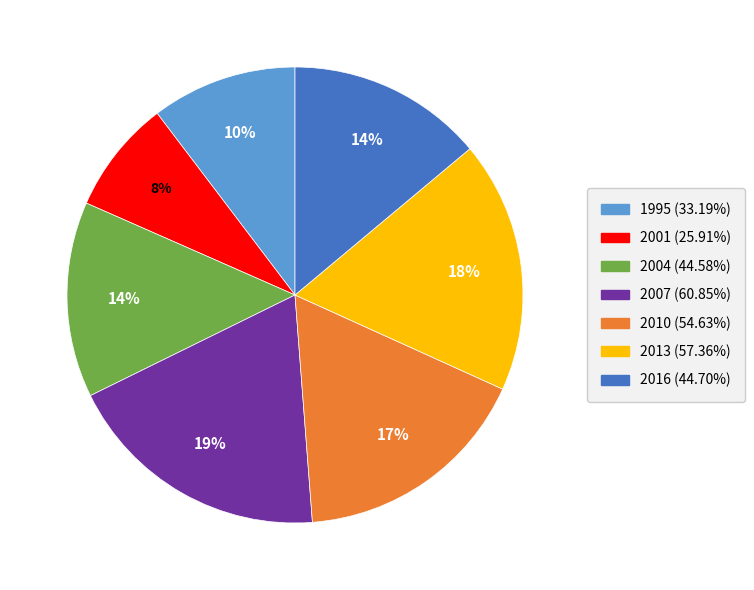

Is there a majority slice in this chart?

No